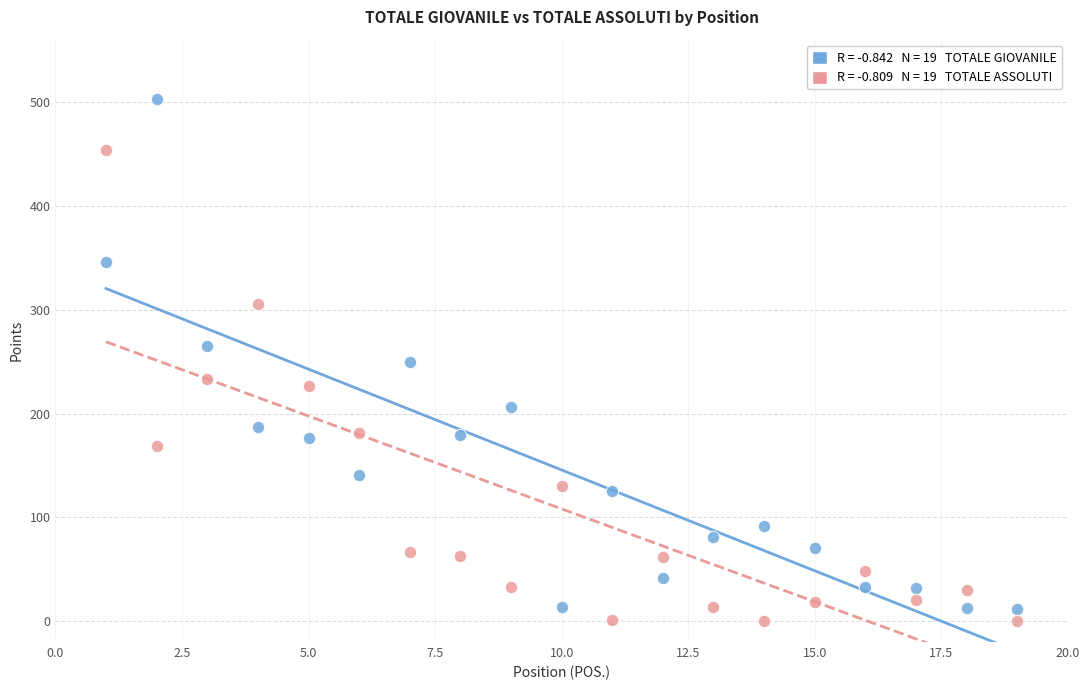

Across all data points, what is the range of Y values (max minus min)?

503